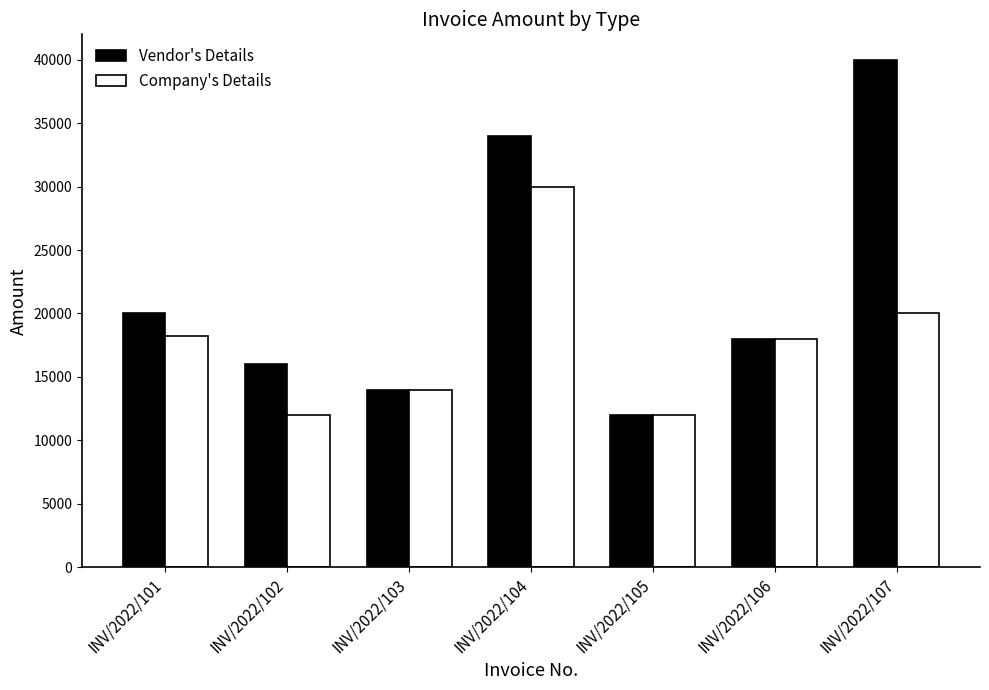

What is the difference between the second highest and second lowest values in the Vendor's Details series?

20000